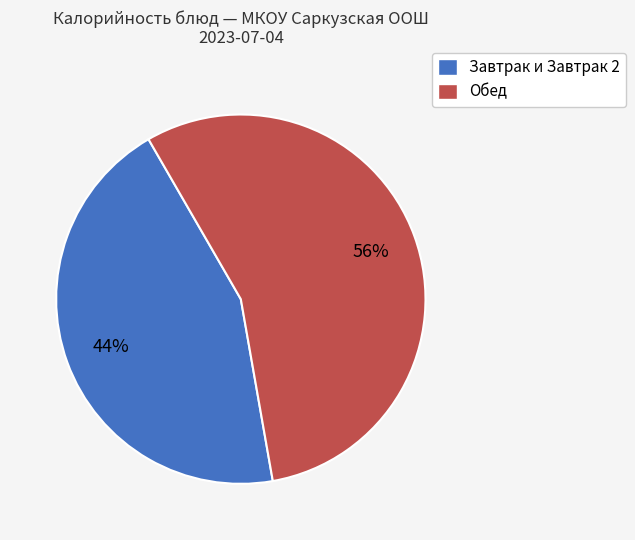

Which has a higher value, Обед or Завтрак и Завтрак 2?

Обед